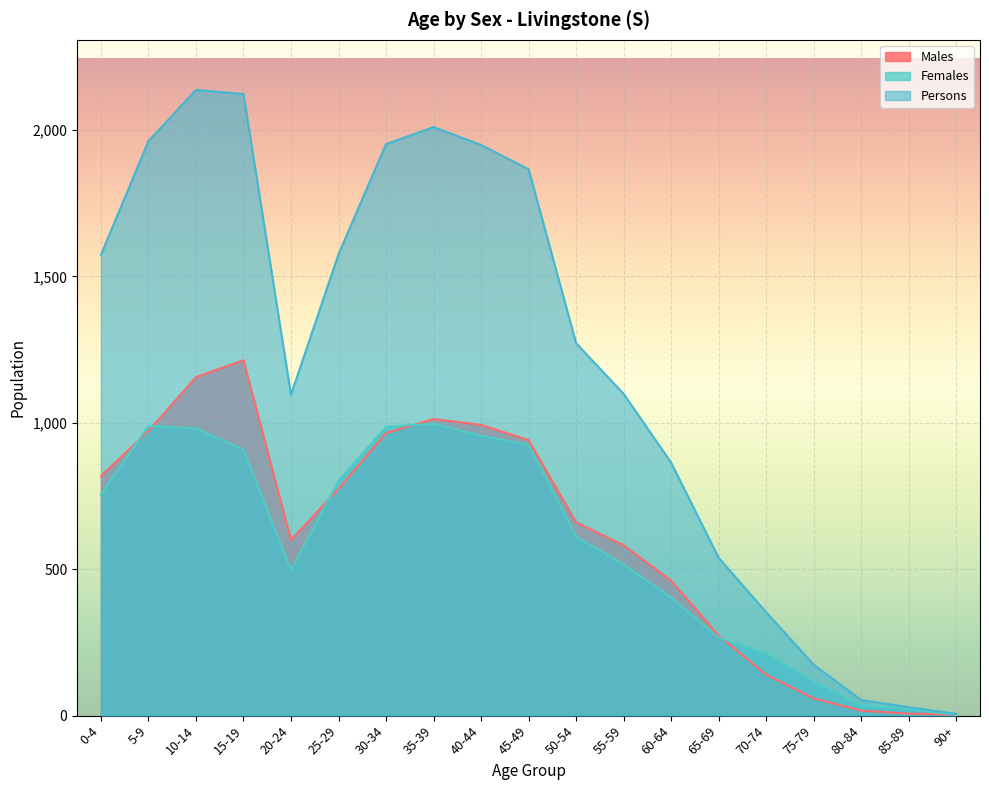

At 40-44, list the series in order from smallest to largest.

Females, Males, Persons